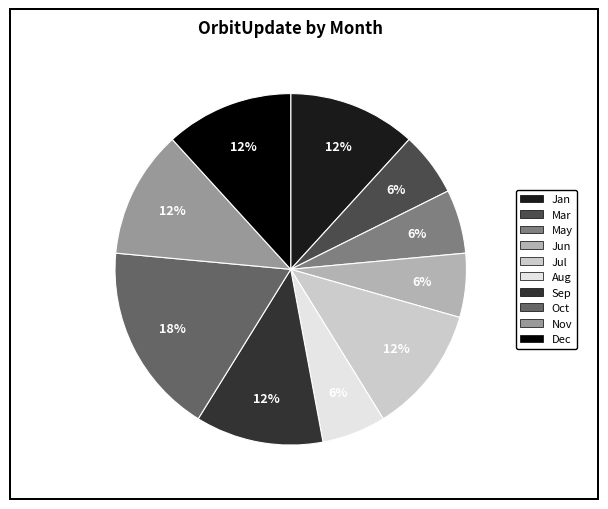

Is there a majority slice in this chart?

No